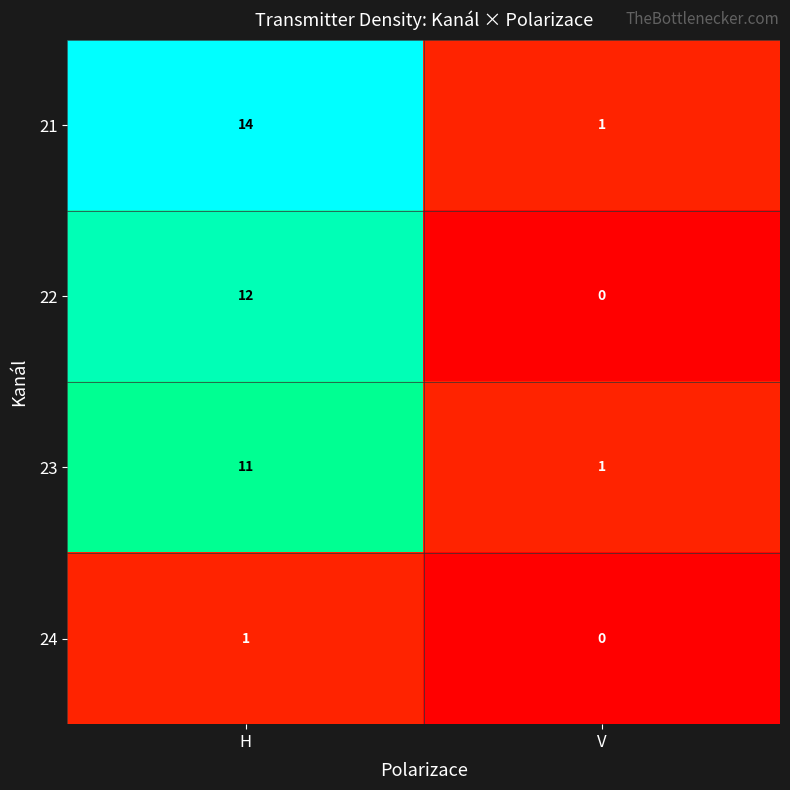

The value of 21 at V is 0. True or false?

False